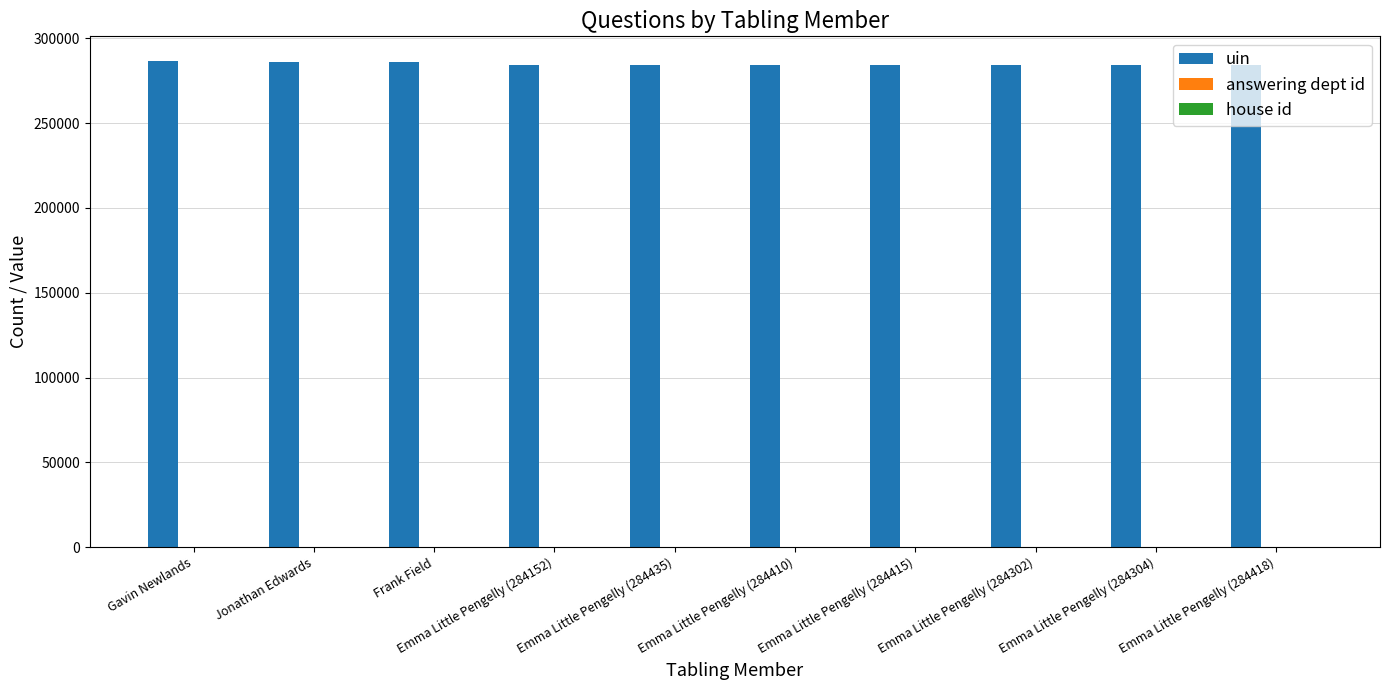

Which series has the largest total across all categories?

uin